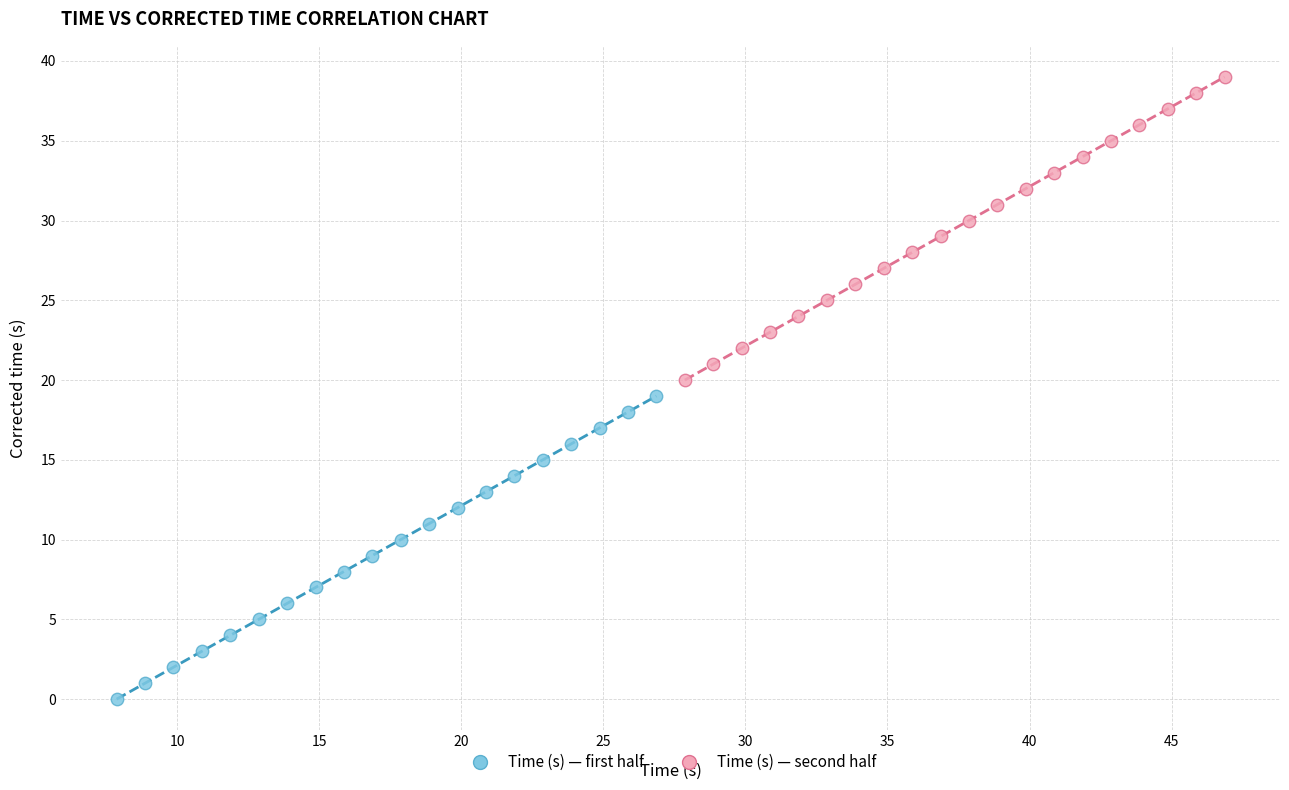

Which series contains the highest Y value?

Time (s) — second half